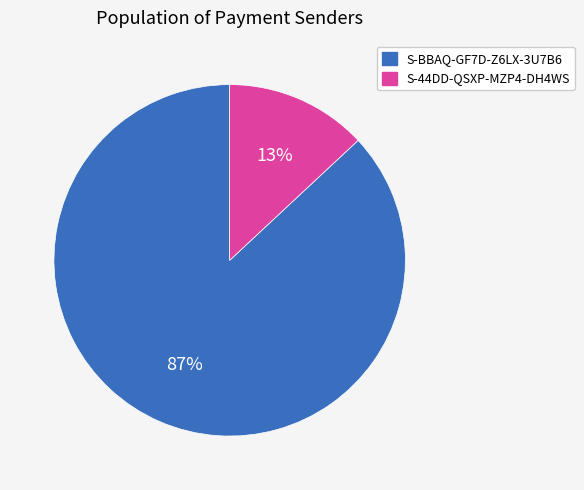

Combined, do S-BBAQ-GF7D-Z6LX-3U7B6 and S-44DD-QSXP-MZP4-DH4WS account for over 50%?

Yes